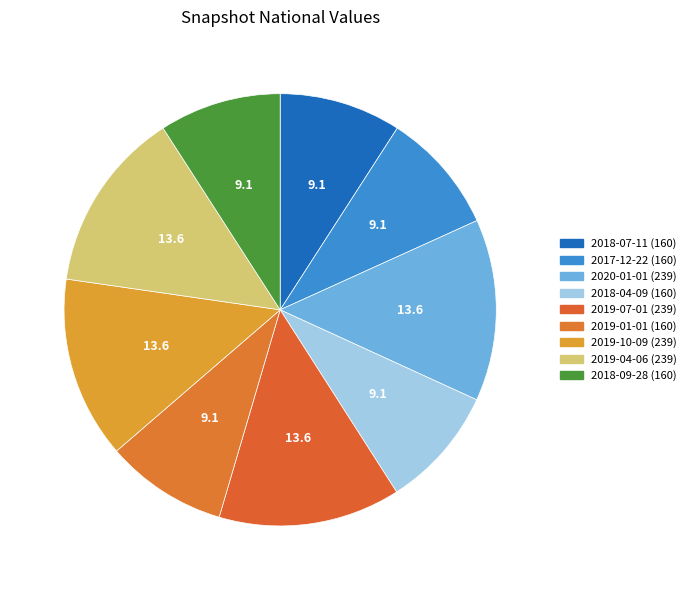

Is there any slice that represents more than half of the pie?

No